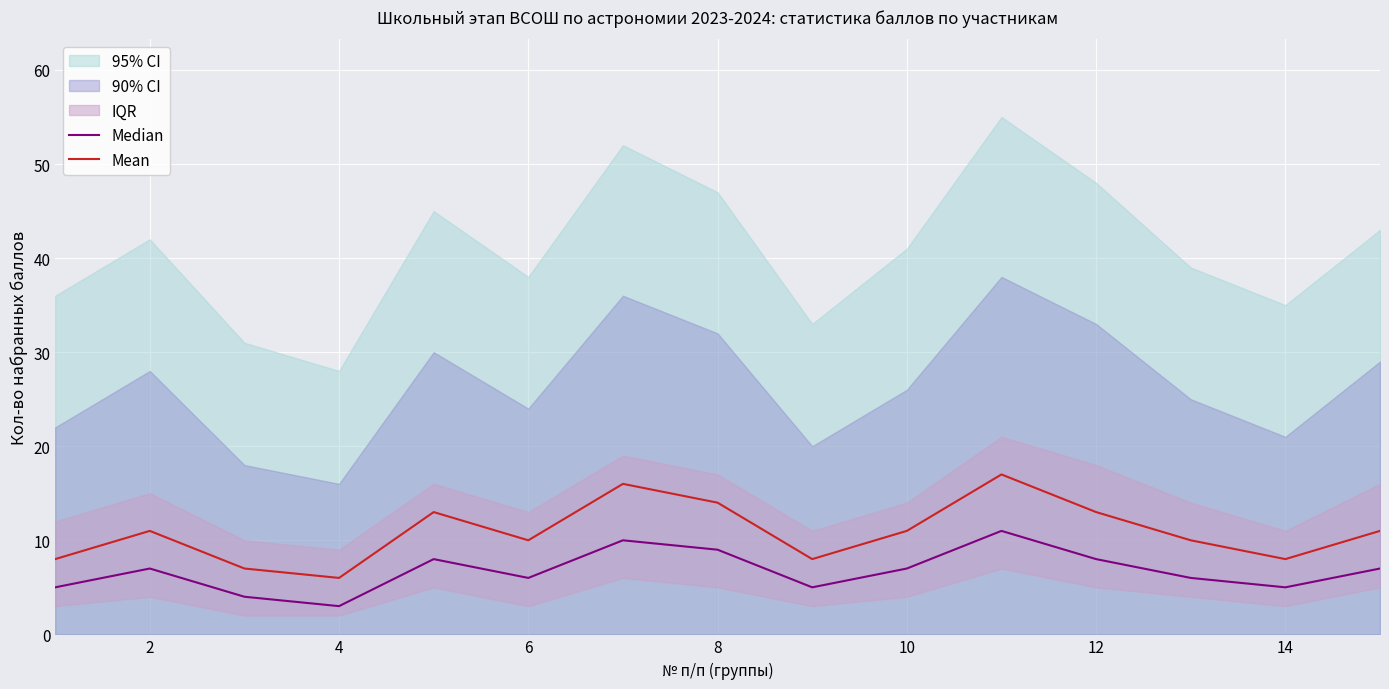

What is the maximum value for Mean?

17